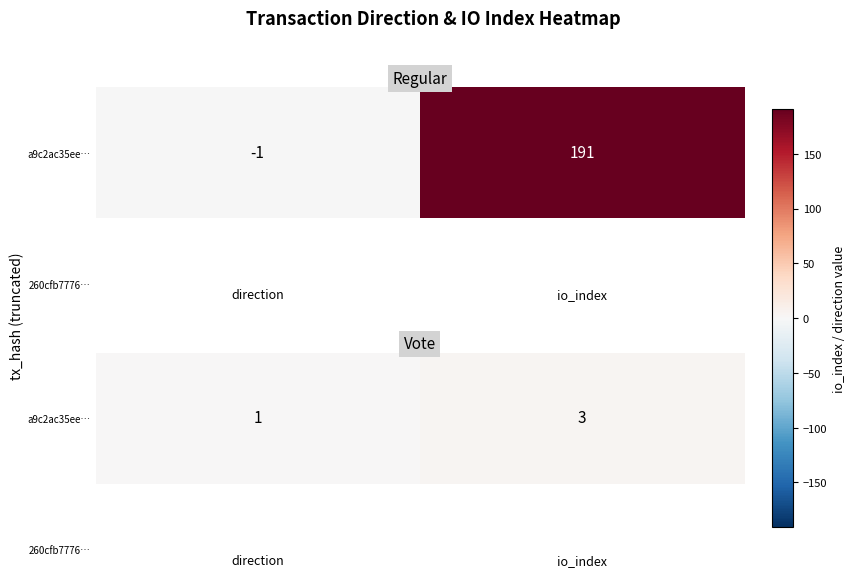

Which has a higher value, io_index or direction?

io_index